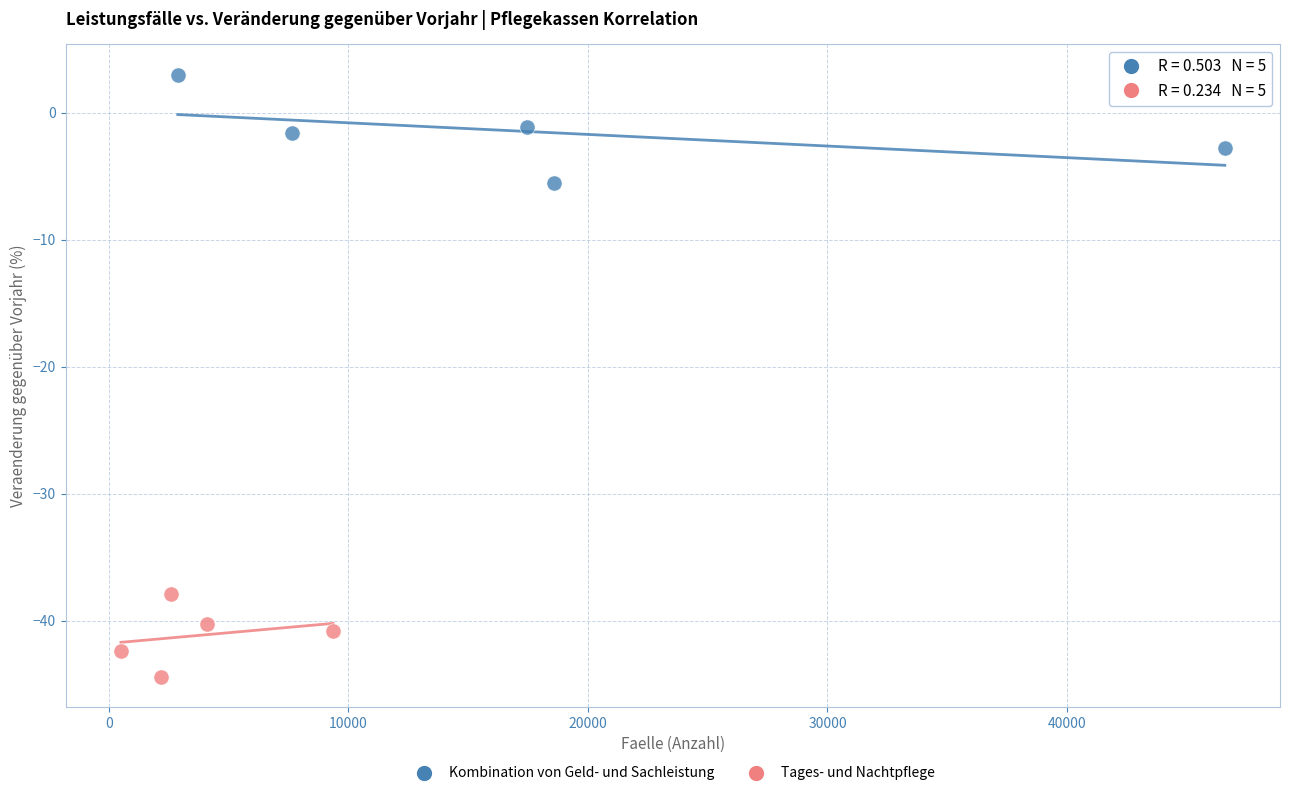

Which series reaches the minimum Y coordinate?

Tages- und Nachtpflege